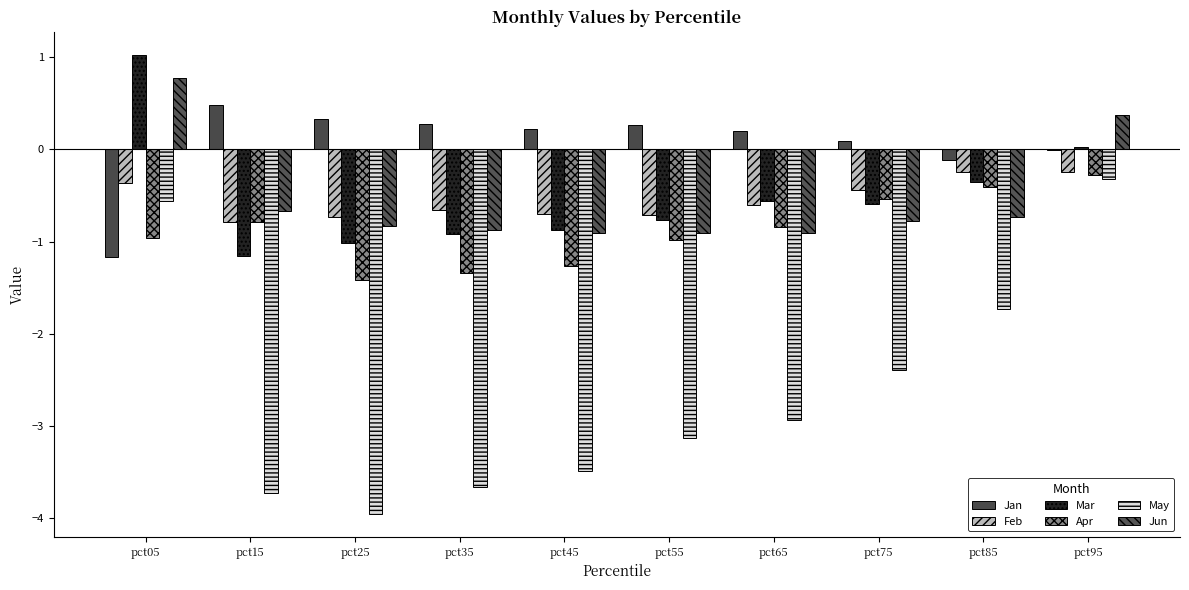

Where does the May series first go above -2?

pct05